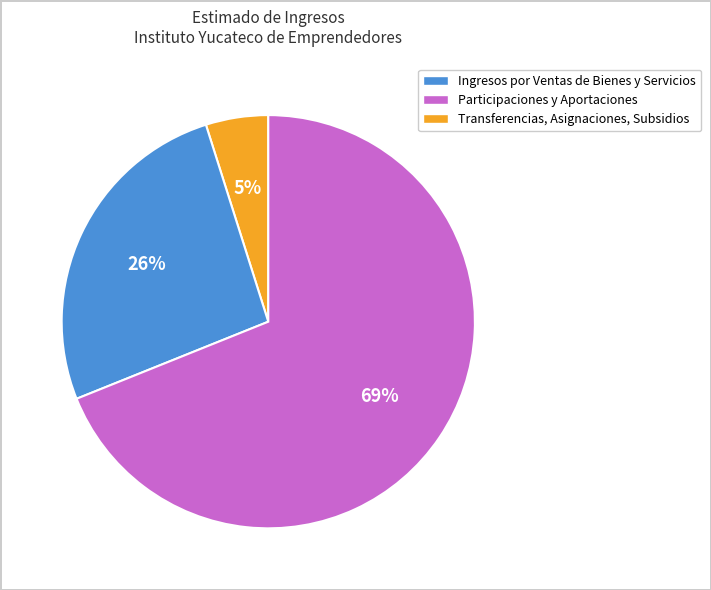

To the nearest percent, what is the average slice percentage?

33%